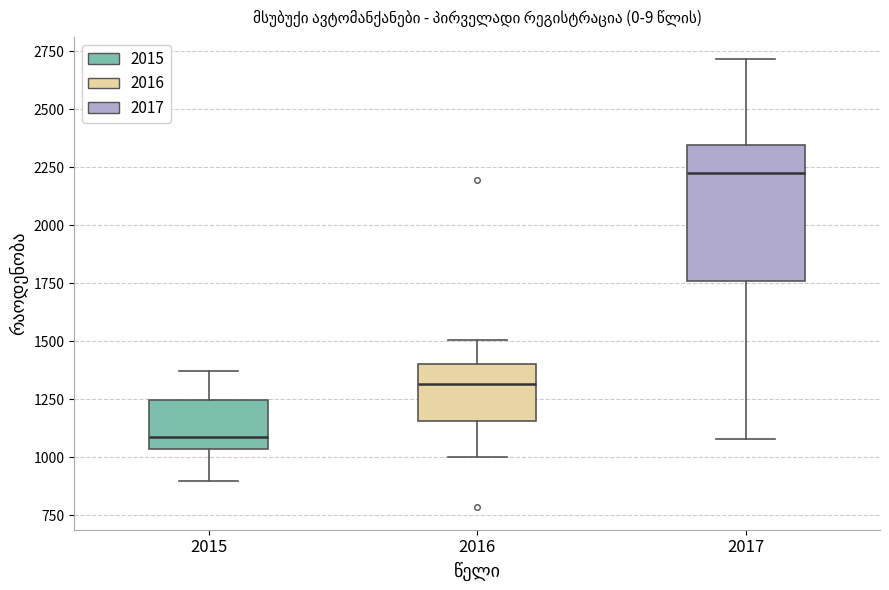

Reading left to right, read every box against the y-axis: the position of its median line, the range the box covers, and the ends of its whiskers. The values are not printed on the chart, so give them approximately, as read against the axis.

2015: median 1100, box 1050 to 1250, whiskers 900 to 1350
2016: median 1300, box 1150 to 1400, whiskers 1000 to 1500
2017: median 2250, box 1750 to 2350, whiskers 1100 to 2700